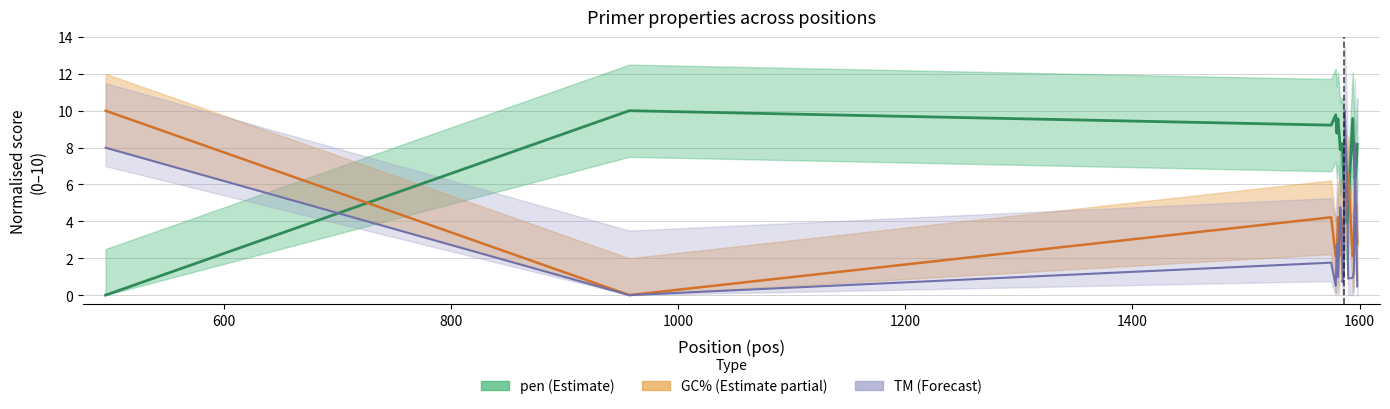

Is it true that PRIMER_RIGHT_0_TM equals 8.2 at 1588?

True